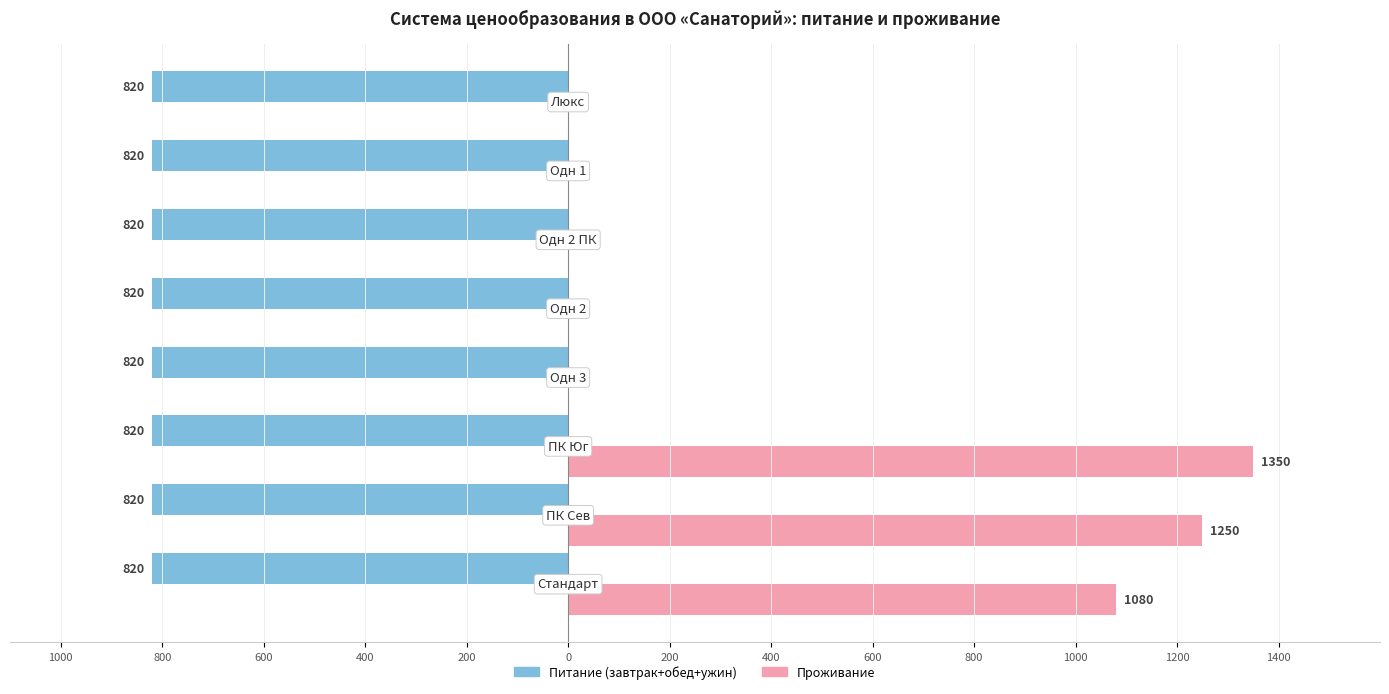

List the series in order of their peak value, lowest first.

Питание (завтрак+обед+ужин), Проживание